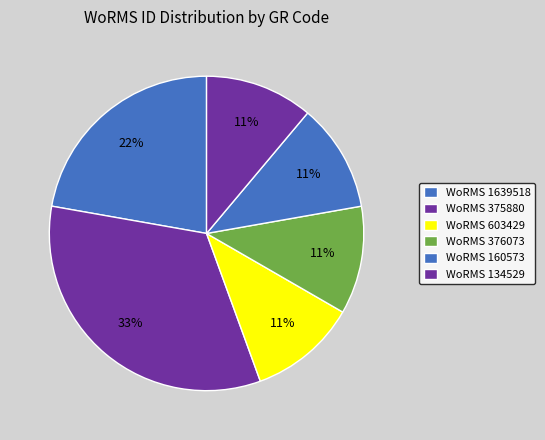

How many slices are in this pie chart?

6